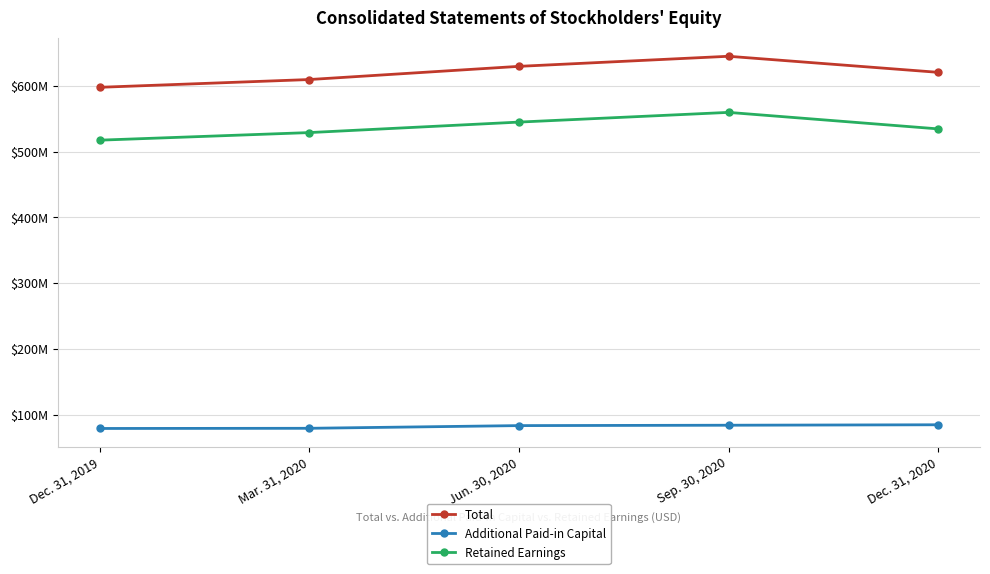

Reading left to right, transcribe all the data shown in this chart.

Total: 597589000	609380000	629398000	644708000	620333000
Additional Paid-in Capital: 79465000	79730000	83816000	84389000	85070000
Retained Earnings: 517303000	528827000	544755000	559492000	534436000